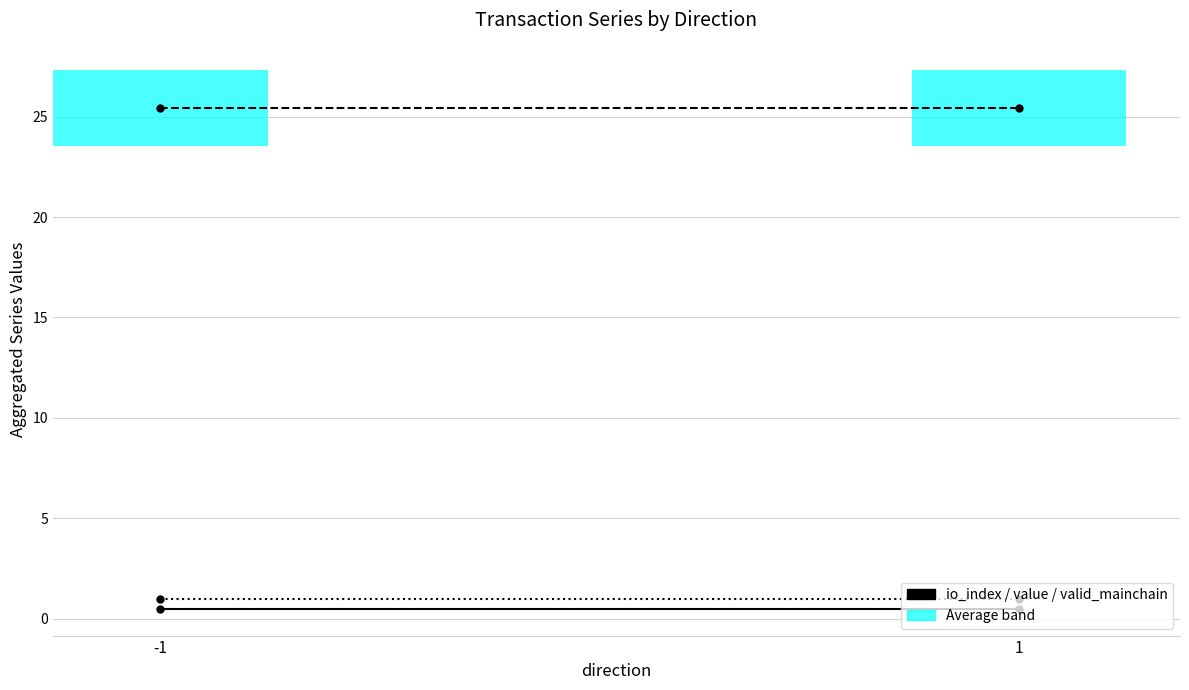

The value of valid_mainchain at -1 is 1.0. True or false?

True